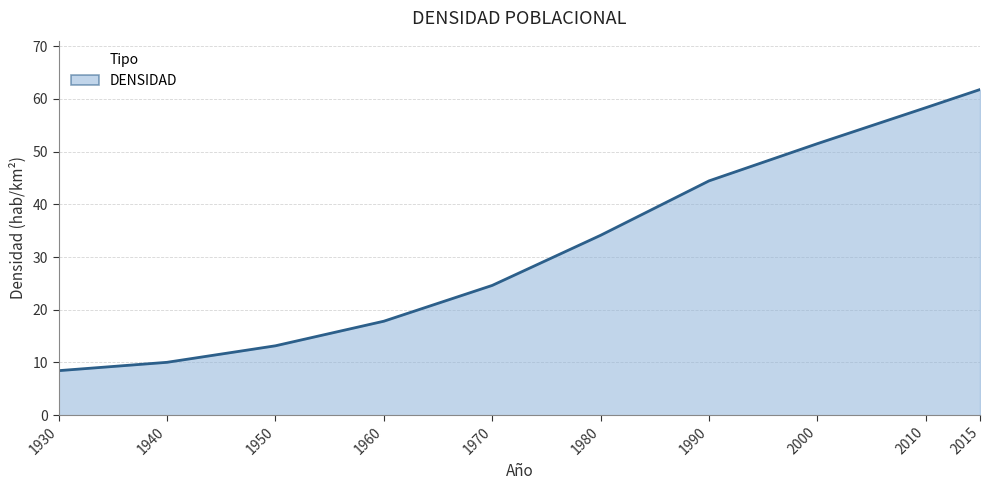

Rank the categories by value from highest to lowest.

2015, 2010, 2000, 1990, 1980, 1970, 1960, 1950, 1940, 1930